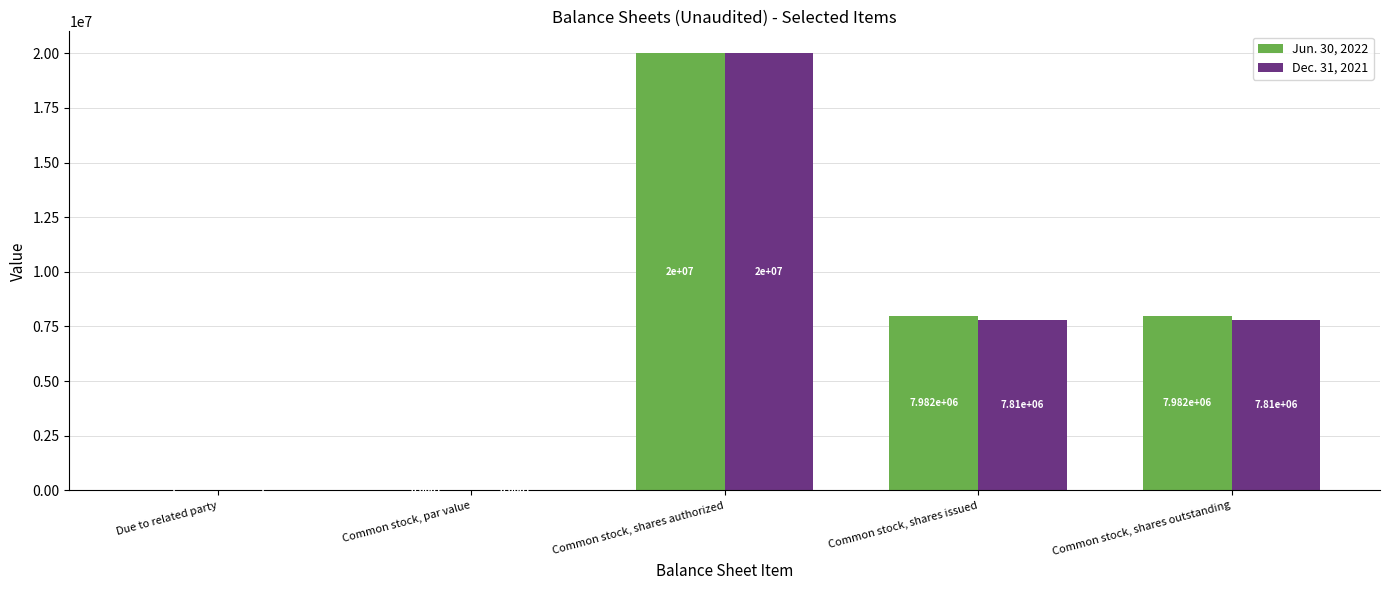

What is the maximum value for Dec. 31, 2021?

20000000.0